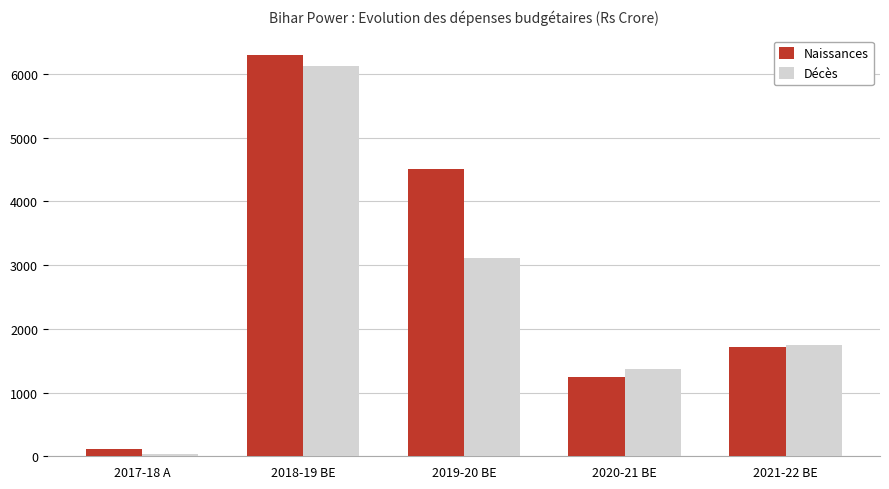

Reading left to right, extract all data points from this chart.

Naissances: 110.4	6287.5	4513.8	1243.9	1719.1
Décès: 28.6	6123.8	3107.2	1363.2	1749.7